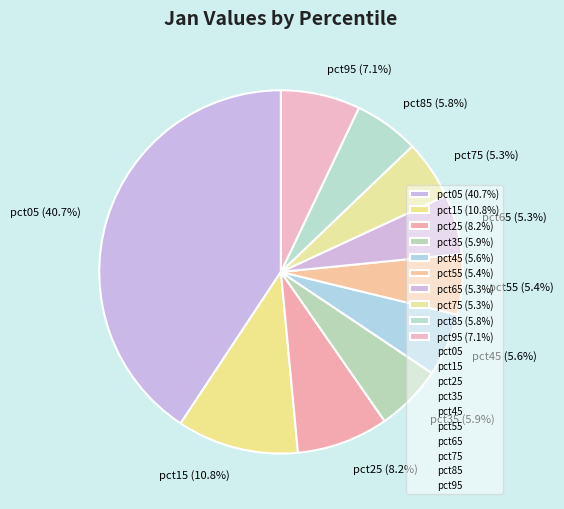

To the nearest percent, what is the difference between the pct35 and pct15 slice percentages?

5%